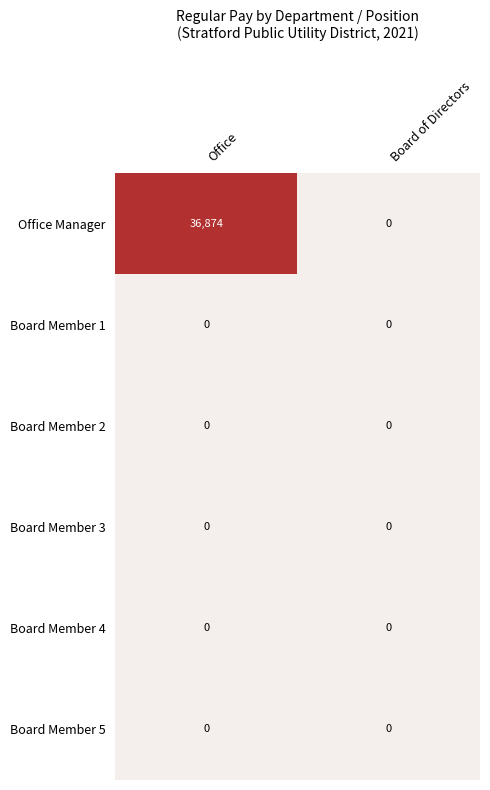

Reading left to right, list all the values displayed in this chart.

Office Manager: 36874	0
Board Member 1: 0	0
Board Member 2: 0	0
Board Member 3: 0	0
Board Member 4: 0	0
Board Member 5: 0	0